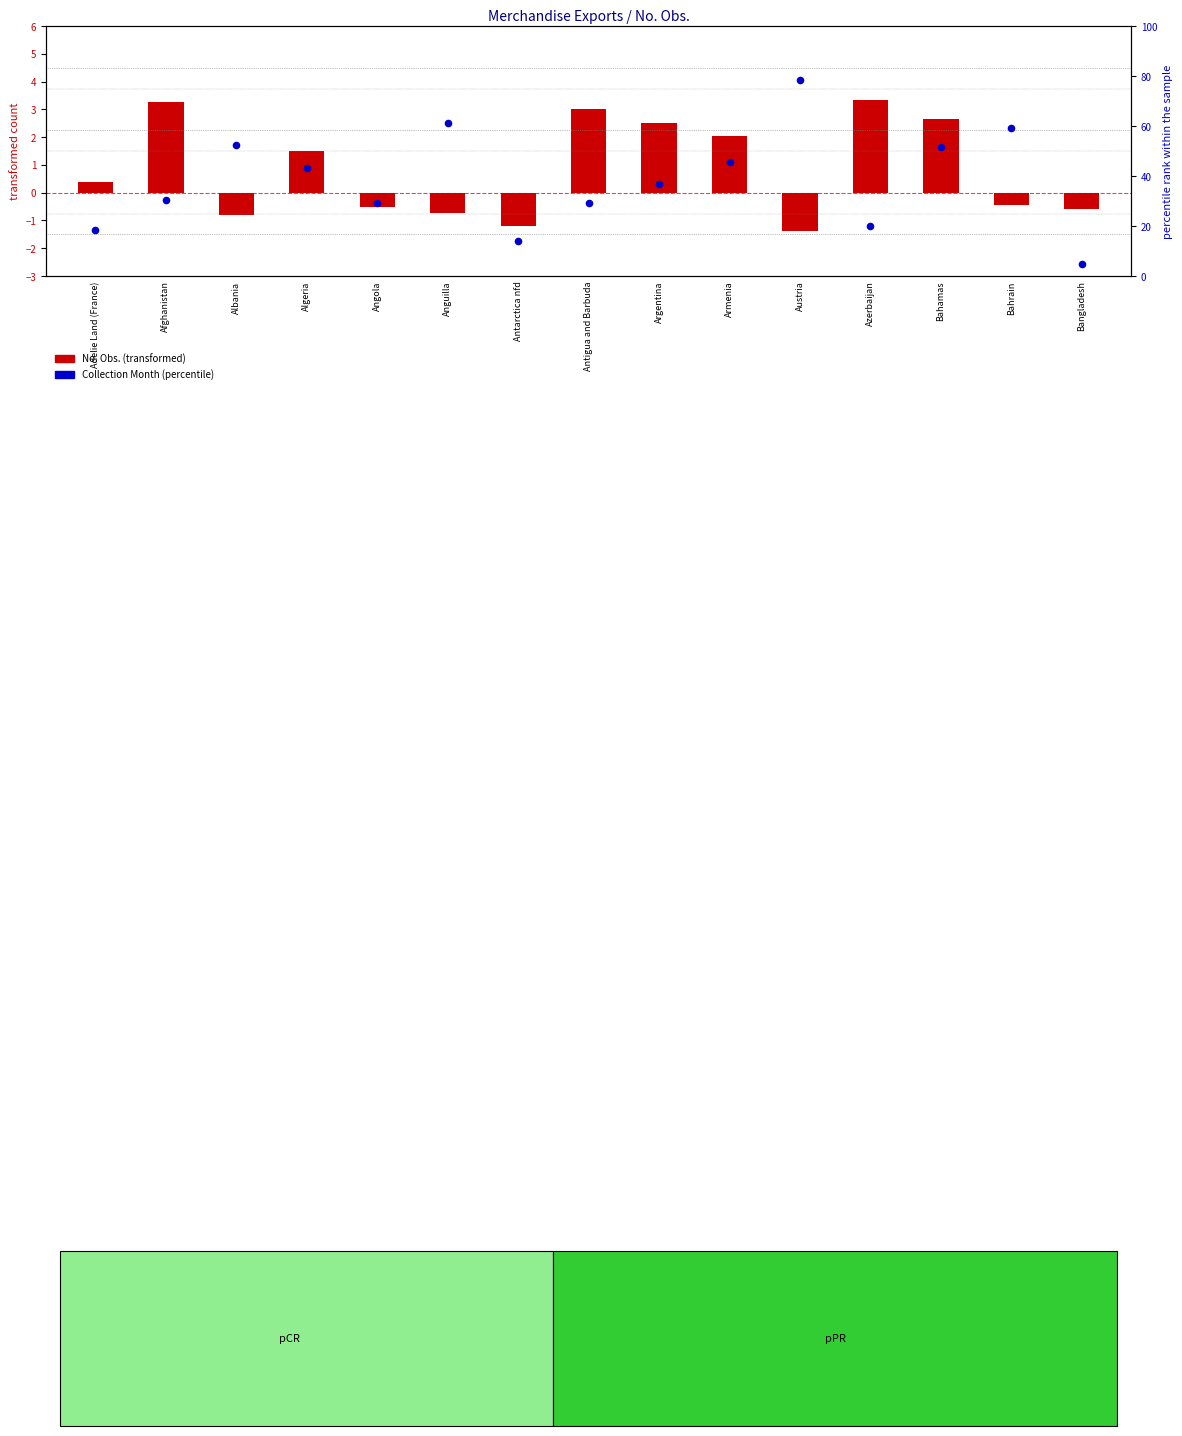

Is the value of Collection Month (percentile) at Austria greater than the value of No. Obs. (transformed) at Antarctica nfd?

Yes